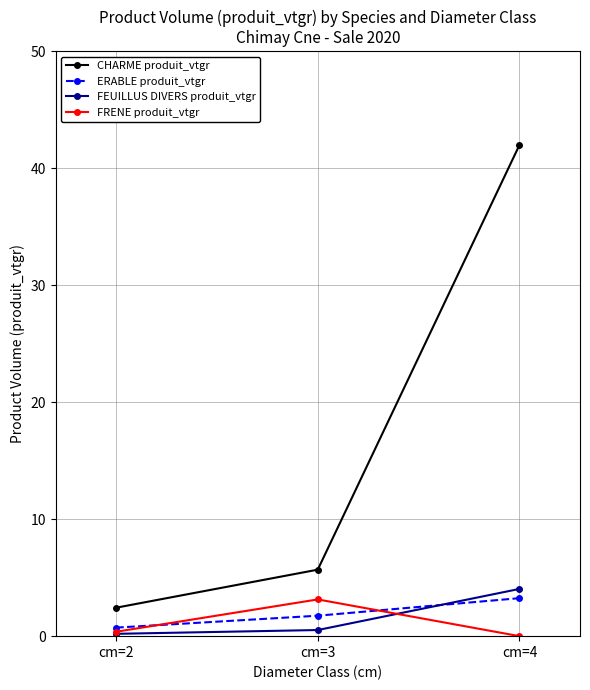

What is the total value across all series at cm=2?

3.7